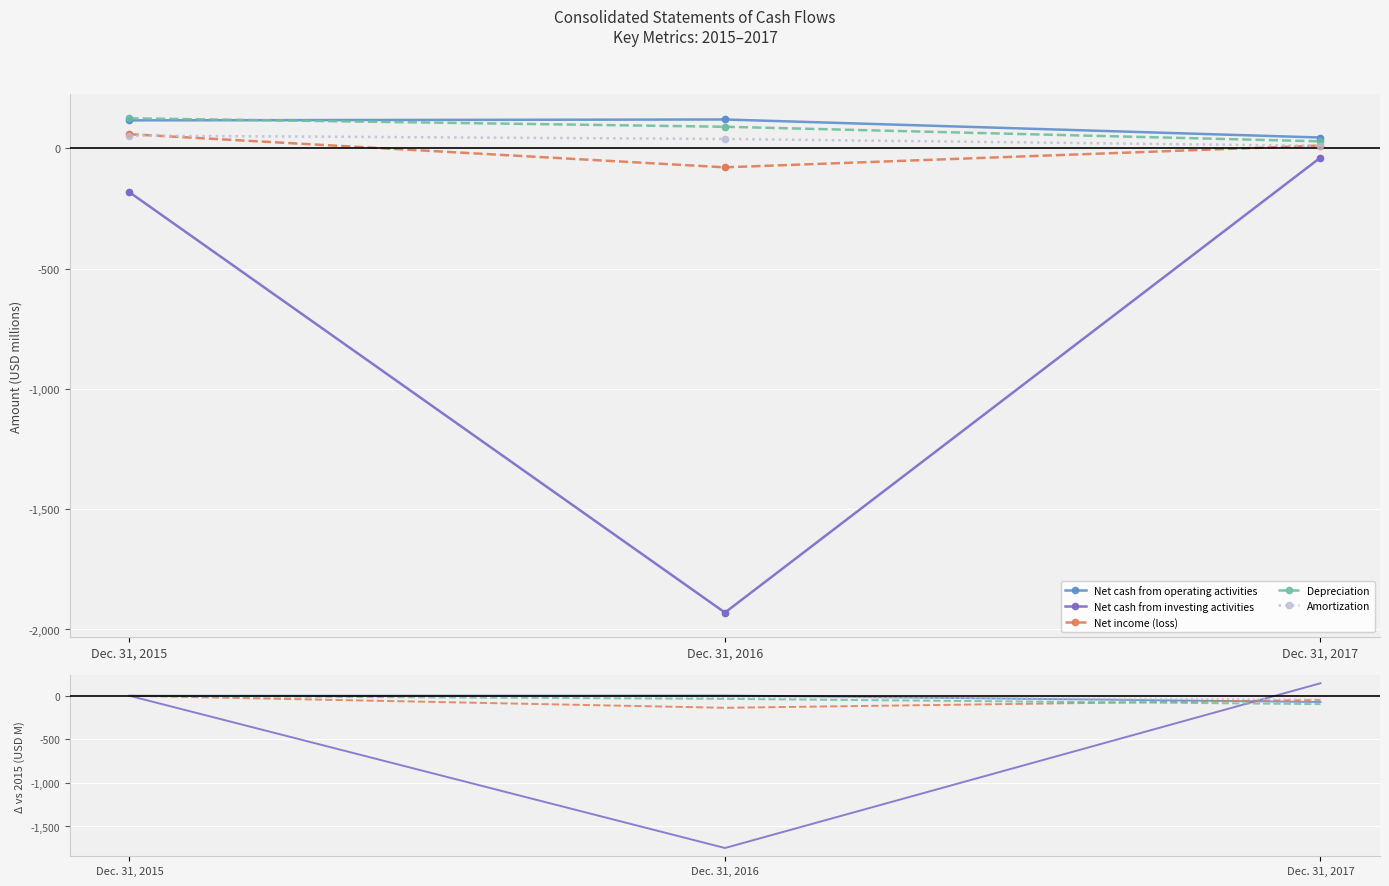

At which category is the sum across all series the highest?

Dec. 31, 2015